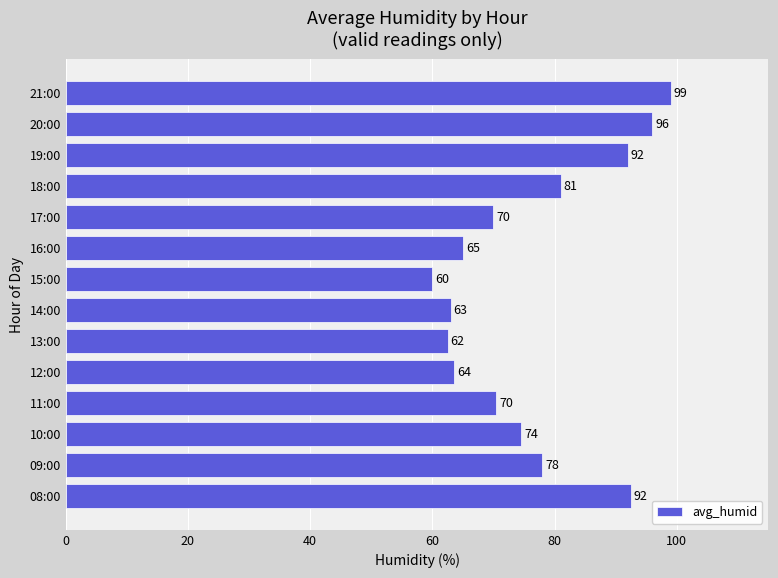

Count the number of categories in the chart.

14